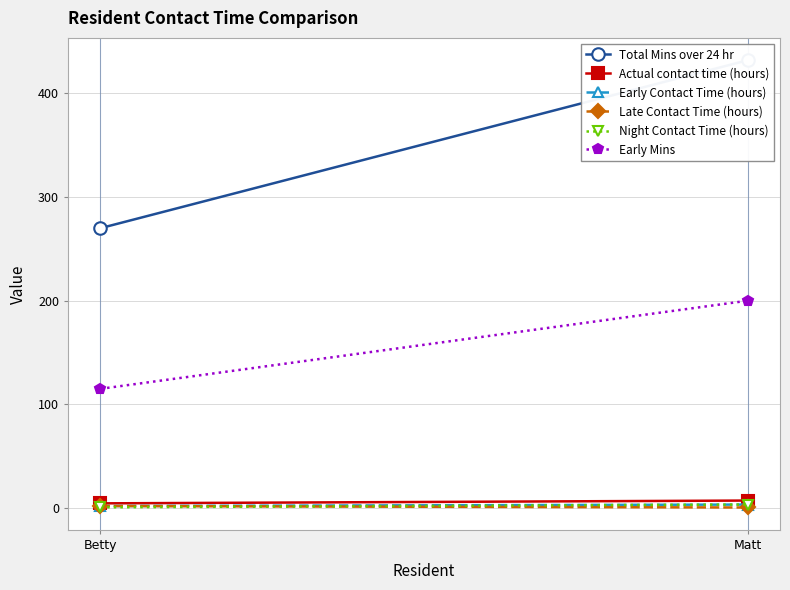

What is the highest value of the Early Mins series?

200.0